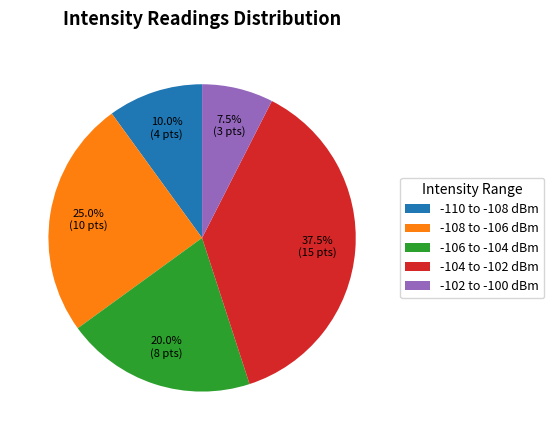

Which slice is the smallest?

-102 to -100 dBm